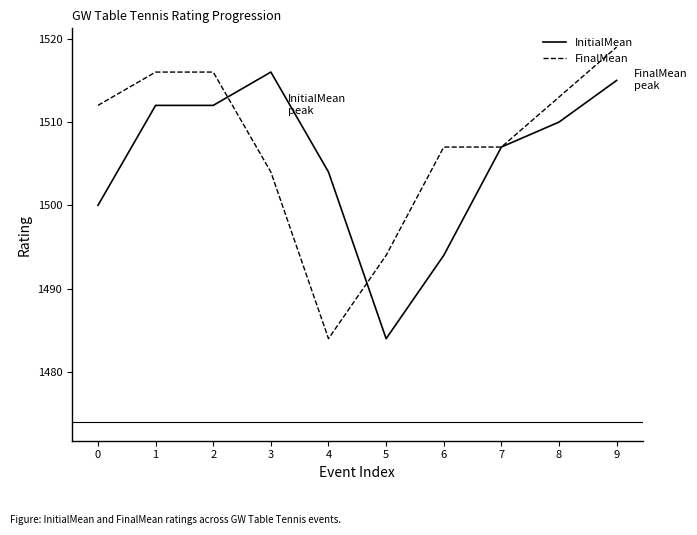

What is the difference between the second highest and second lowest values in the InitialMean series?

21